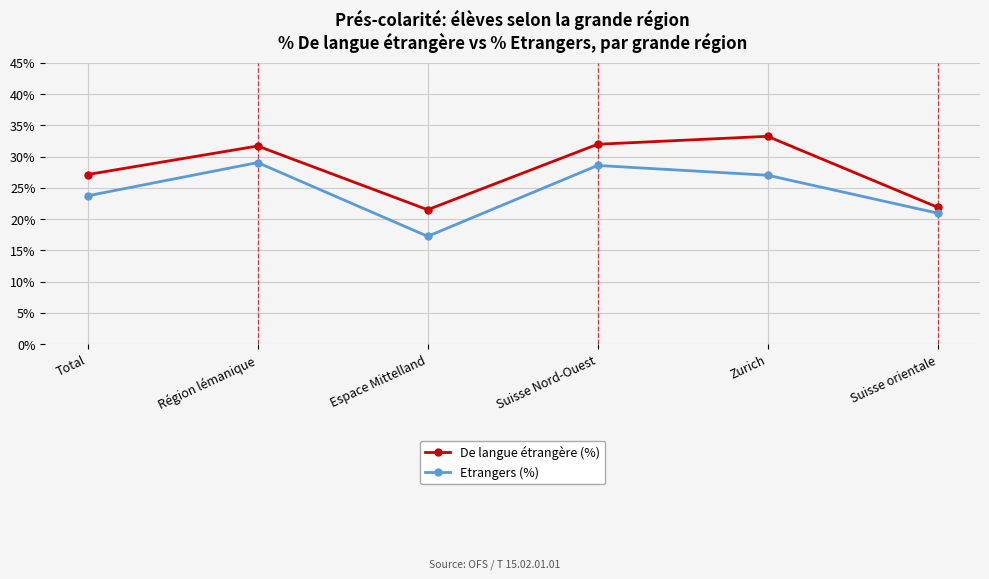

What is the label of the 2nd point from the right?

Zurich